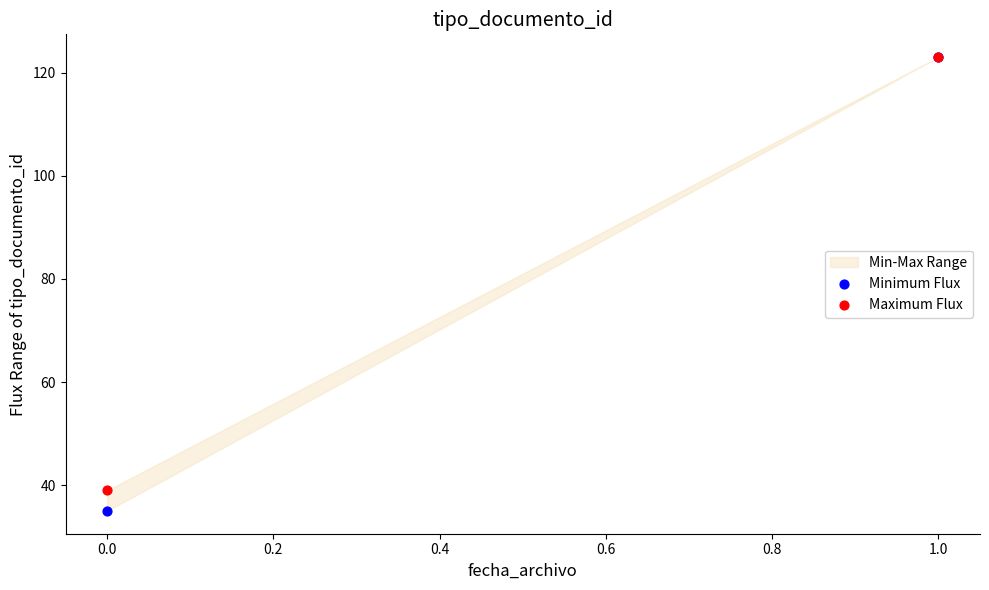

Across all series, what Y value is closest to 79?

39